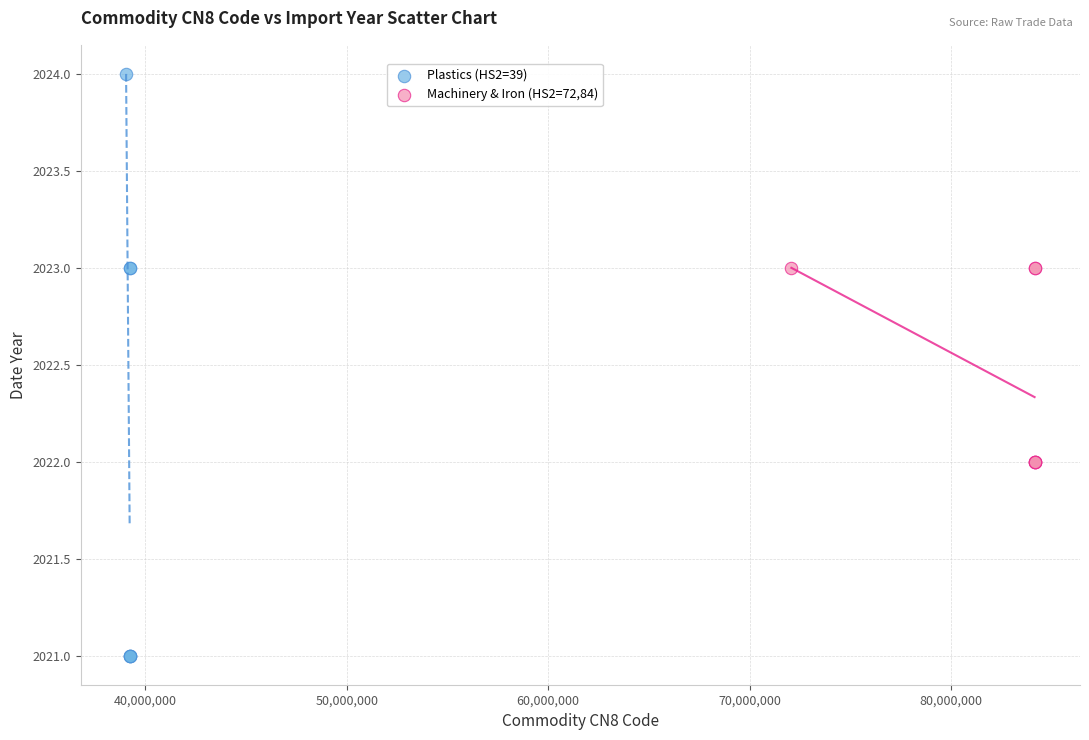

Which series has the widest spread of Y values?

Plastics (HS2=39)